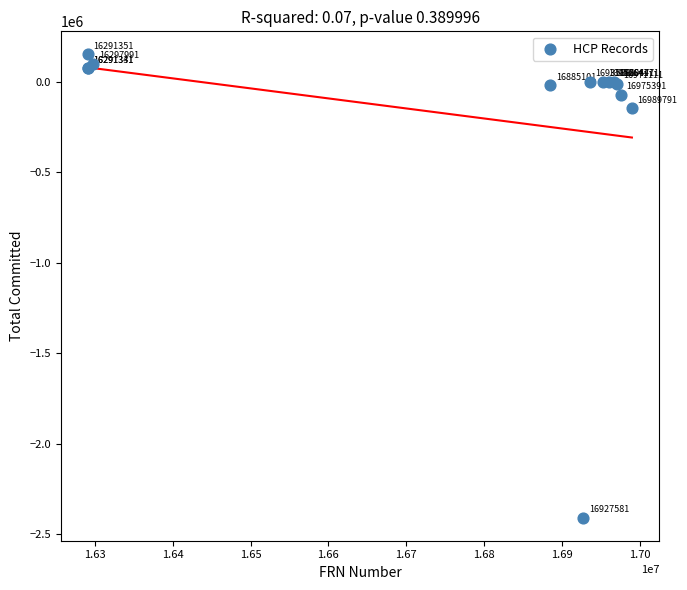

What Y value in the scatter plot is closest to -1128672?

-146357